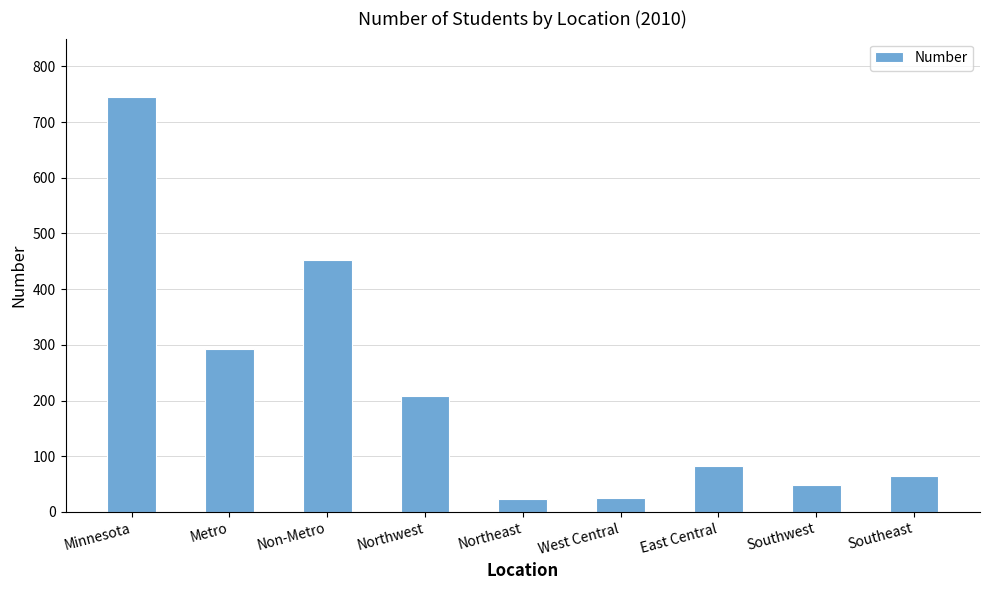

What is the difference between the second highest and minimum values?

429